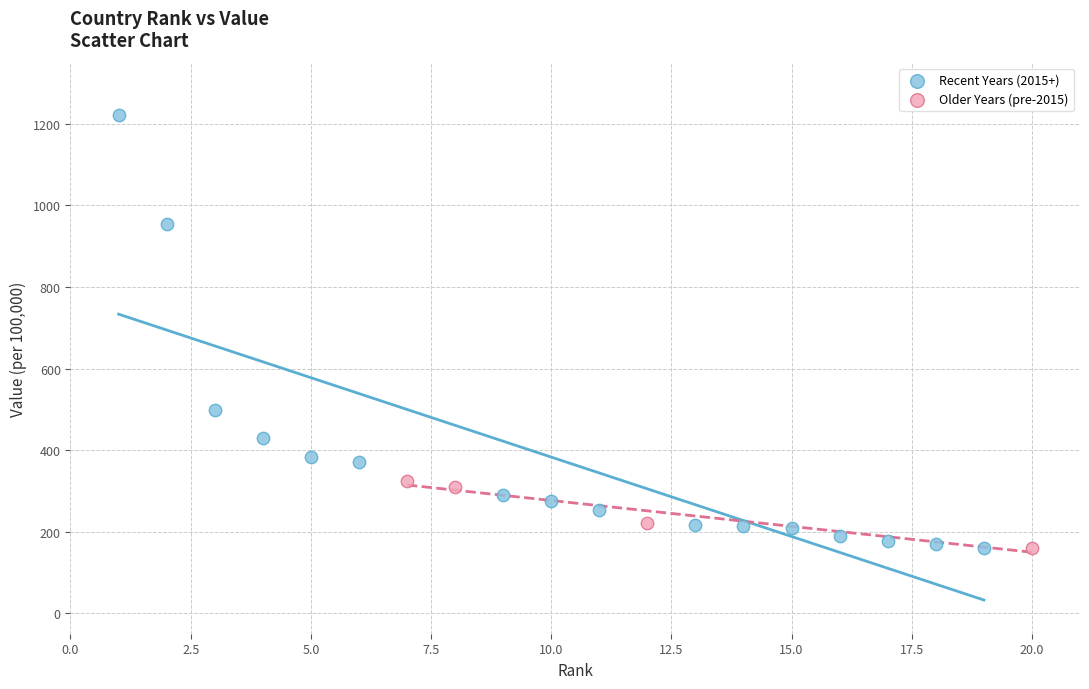

Which series has the widest spread of Y values?

Recent Years (2015+)